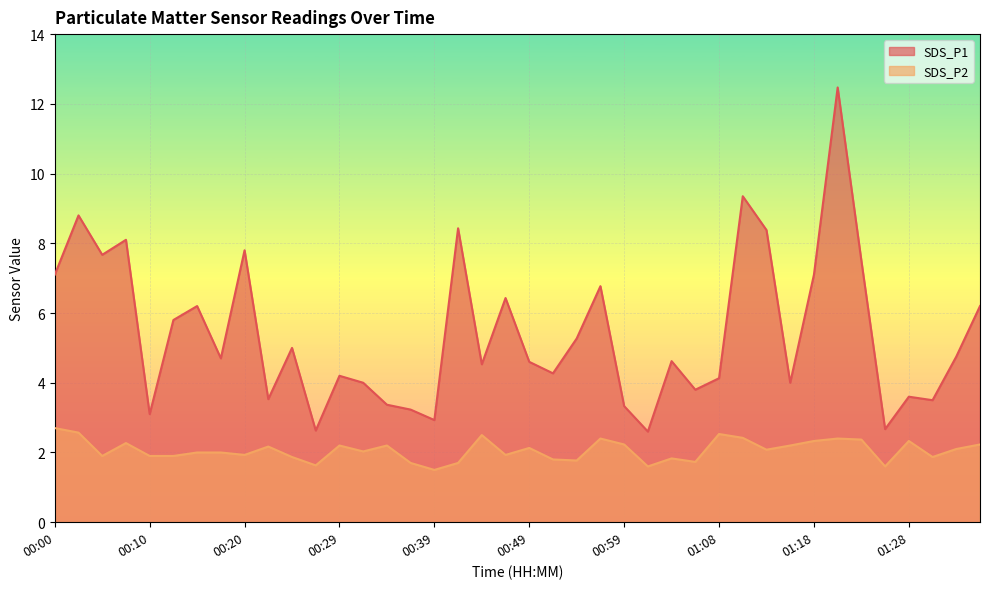

What position from the right is 00:05?

38